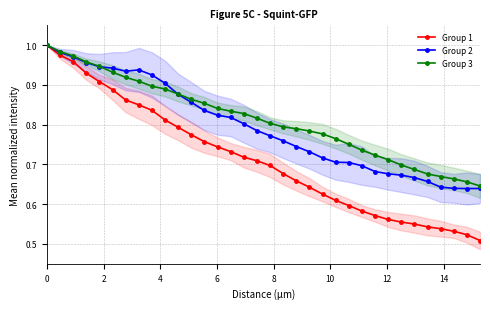

What is the difference between the maximum and minimum values in the Group 1 series?

0.5